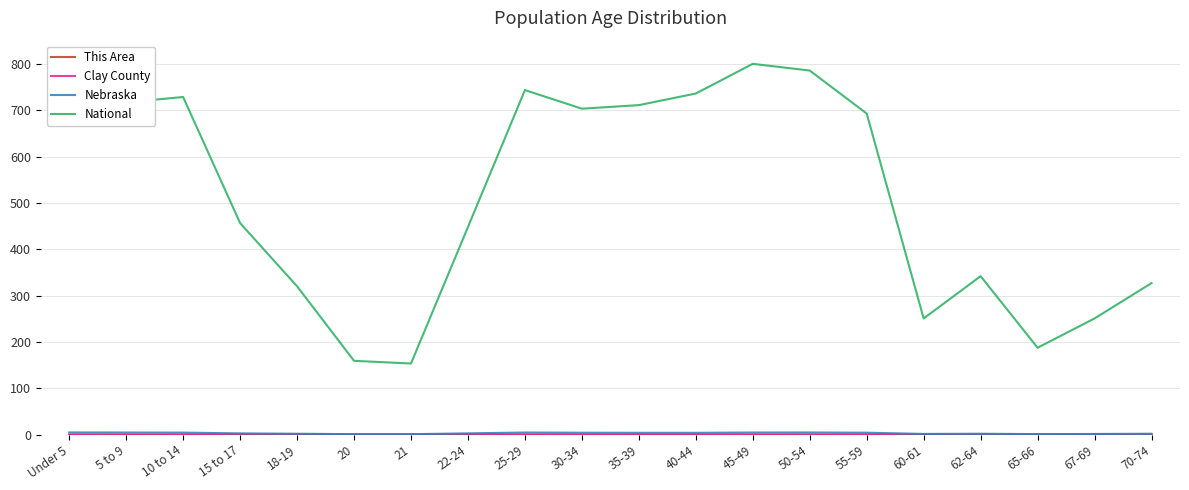

What is the maximum value shown in the chart?

800.0